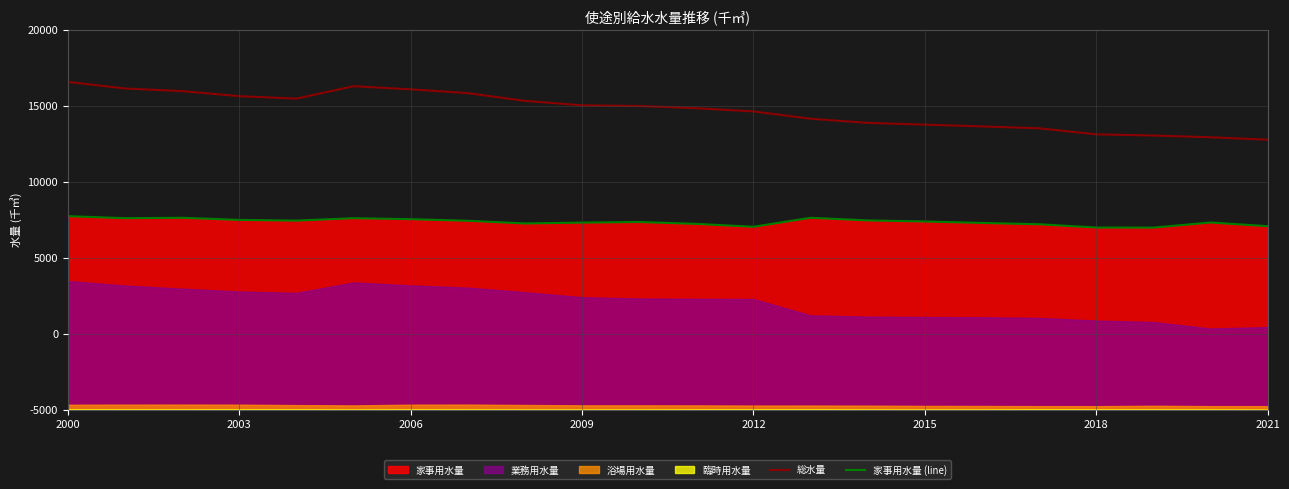

True or false: 家事用水量 (line) and 総水量 intersect in this chart.

False